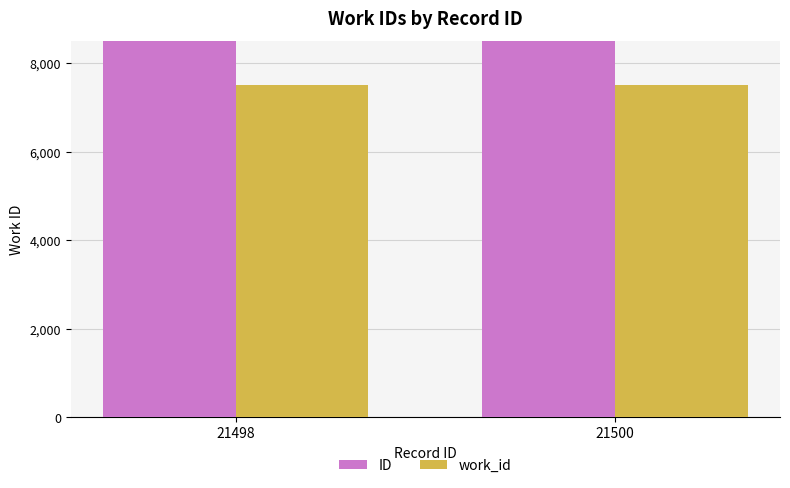

Which series has the largest total across all categories?

ID